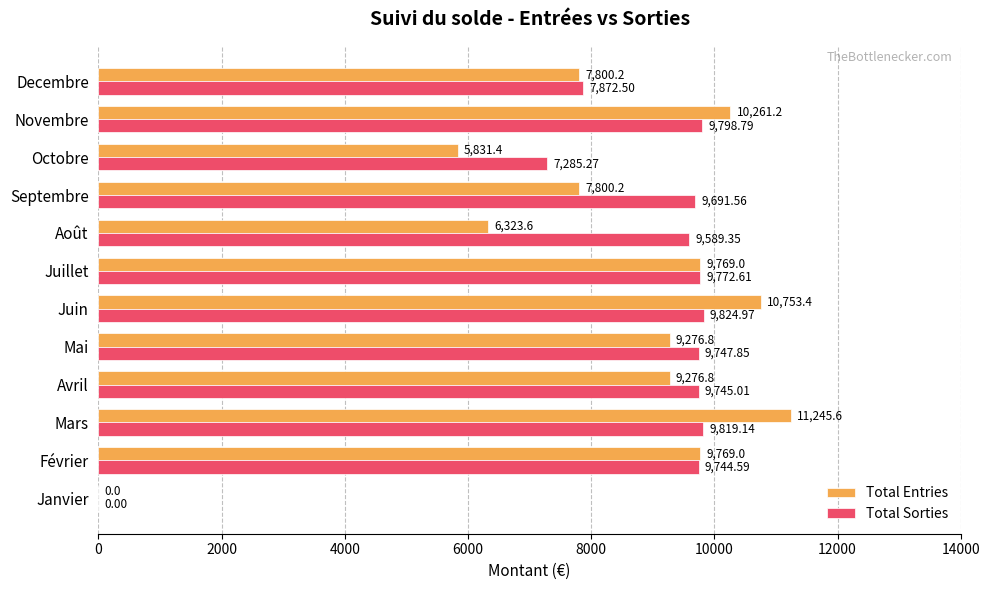

At which label does Total Sorties reach its peak?

Juin